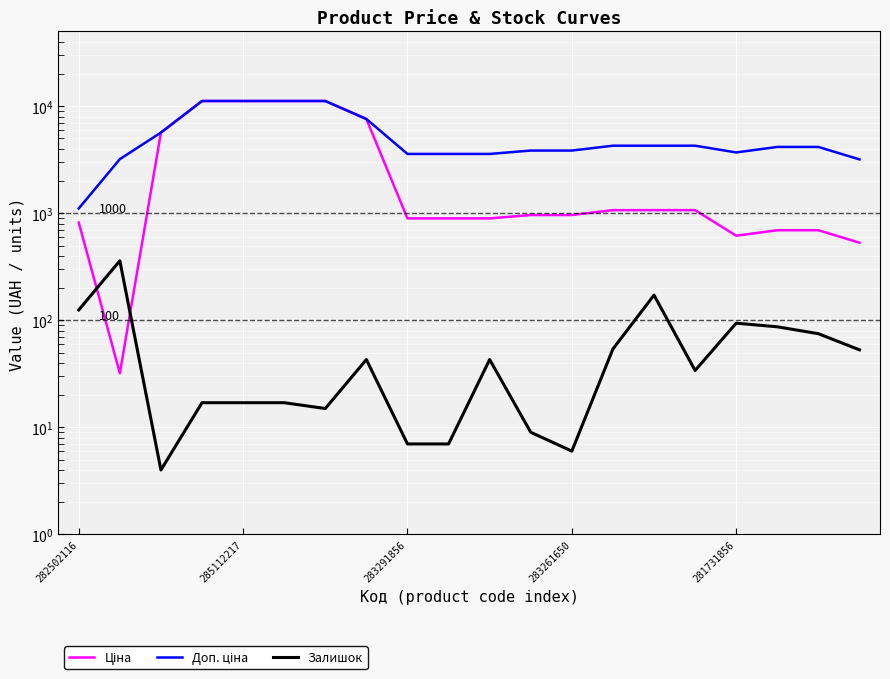

What is the minimum value for Ціна?

32.0